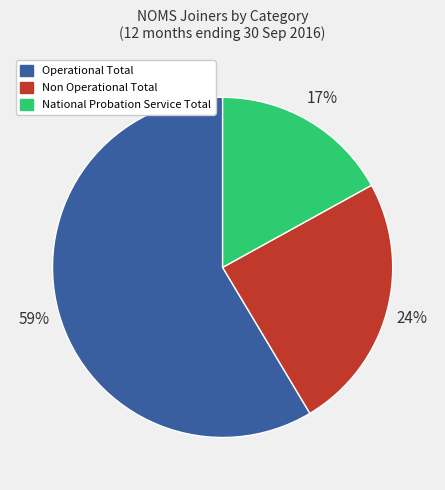

How many segments does this pie chart have?

3